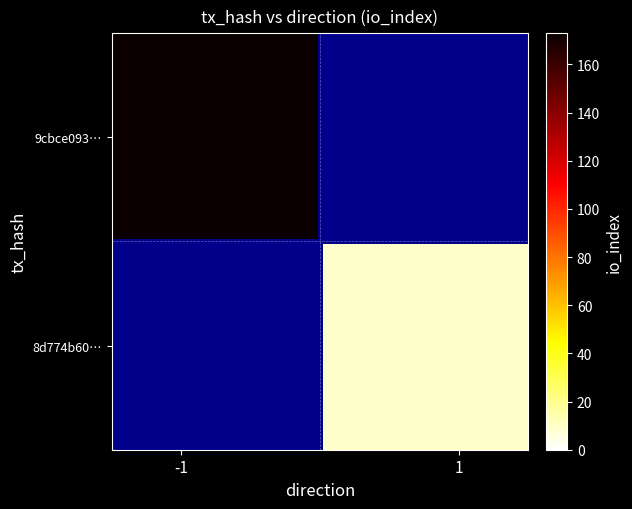

What is the difference between the 8d774b60b5f0df99ba103557868f61437783051 values at io_index and direction?

8